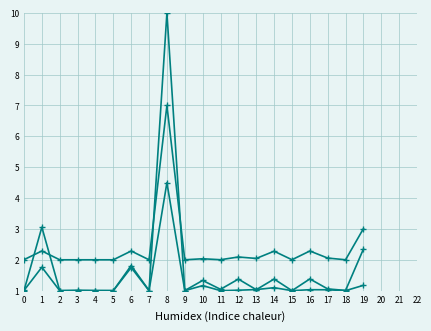

What is the difference between the highest and lowest values at 5?

1.0